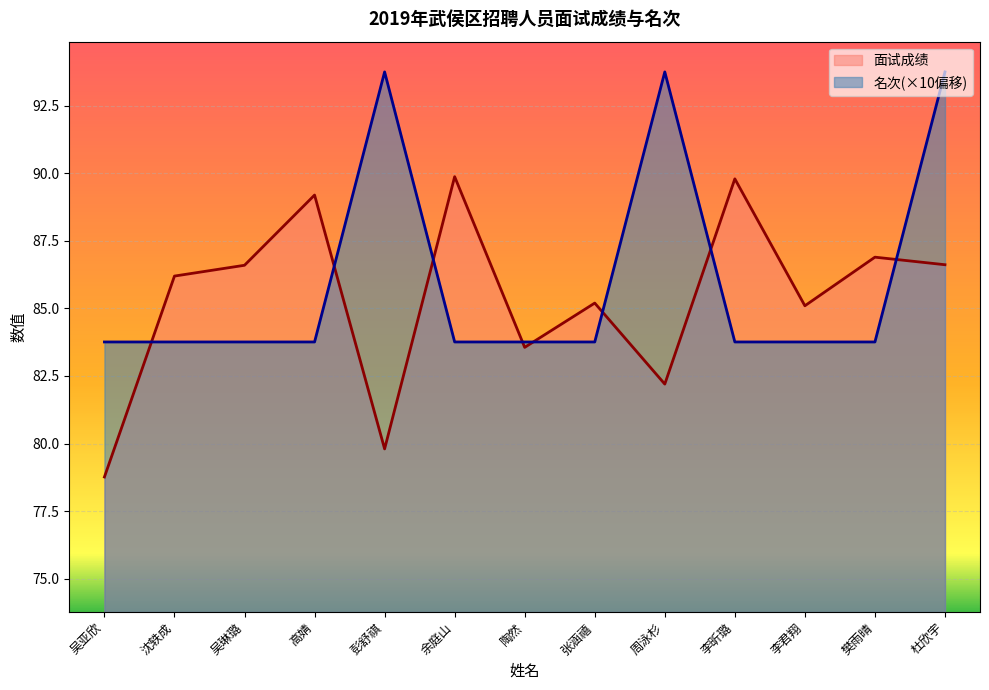

In 面试成绩, how many points are lower than both neighbors (excluding endpoints)?

4